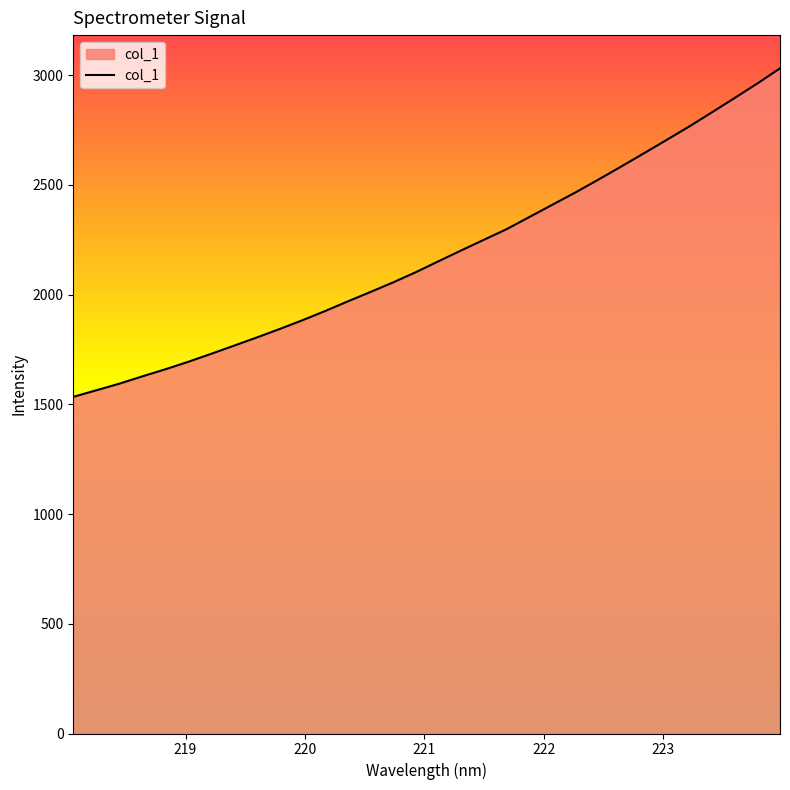

How many lines are shown in the chart?

1